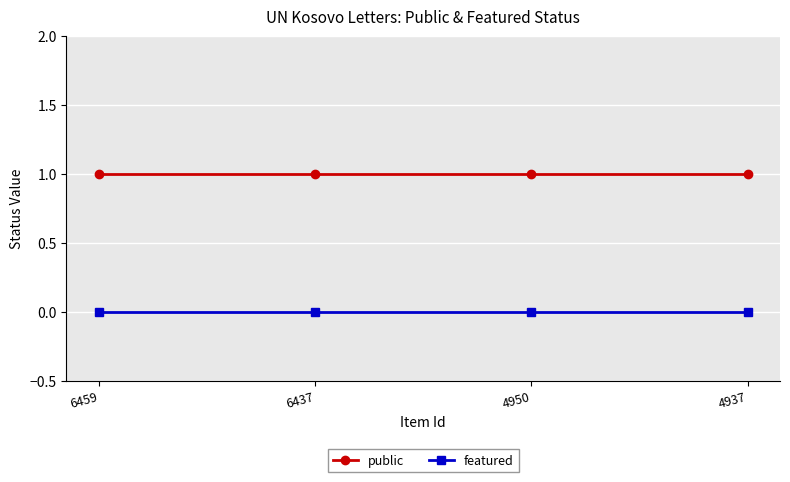

Which series has the largest total across all categories?

public